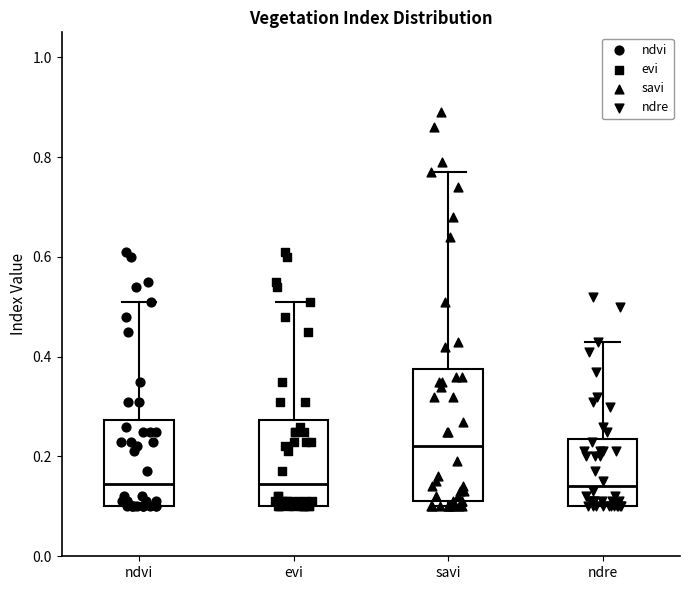

Comparing the boxes themselves (not the whiskers), which one is the tallest?

savi